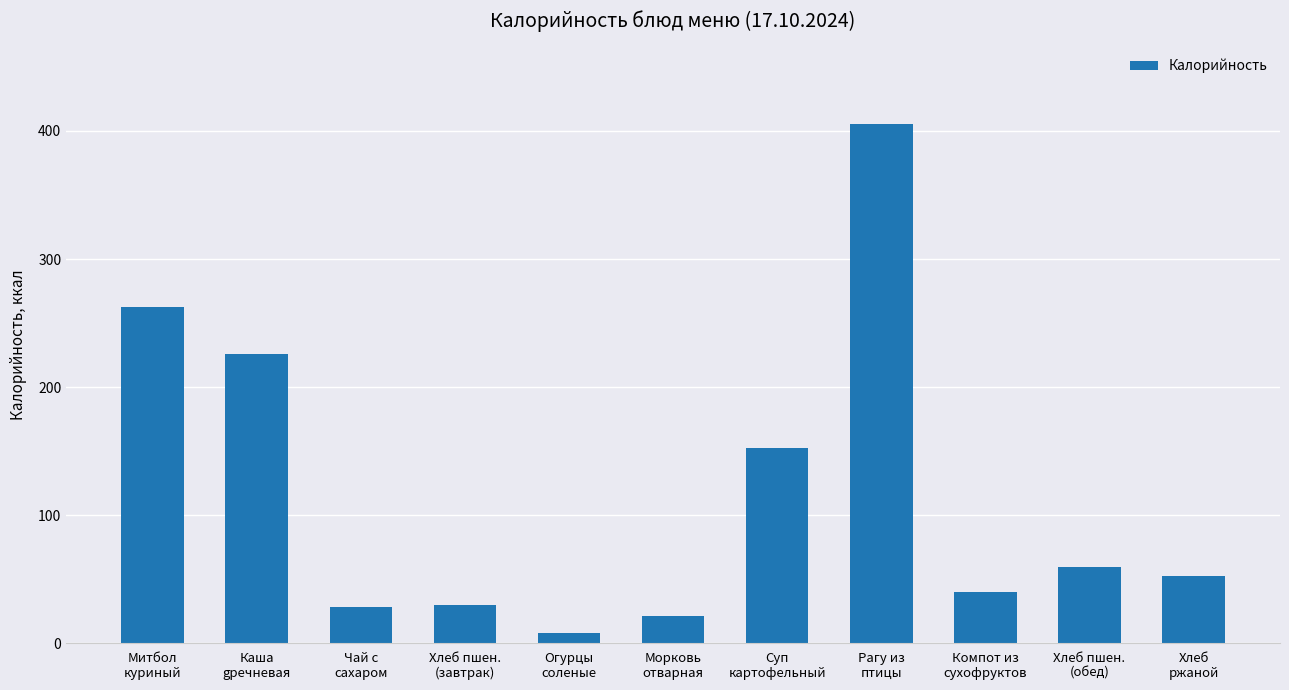

What is the label of the 6th bar from the right?

Морковь
отварная